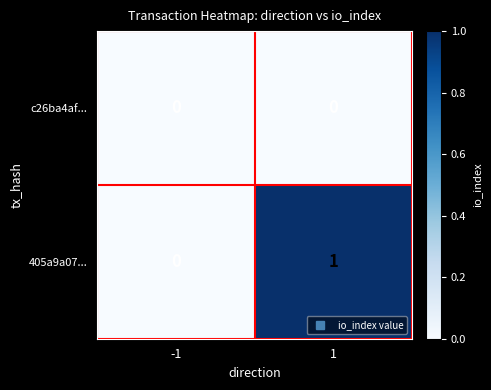

Reading left to right, extract all data points from this chart.

c26ba4af...: 0	0
405a9a07...: 0	1